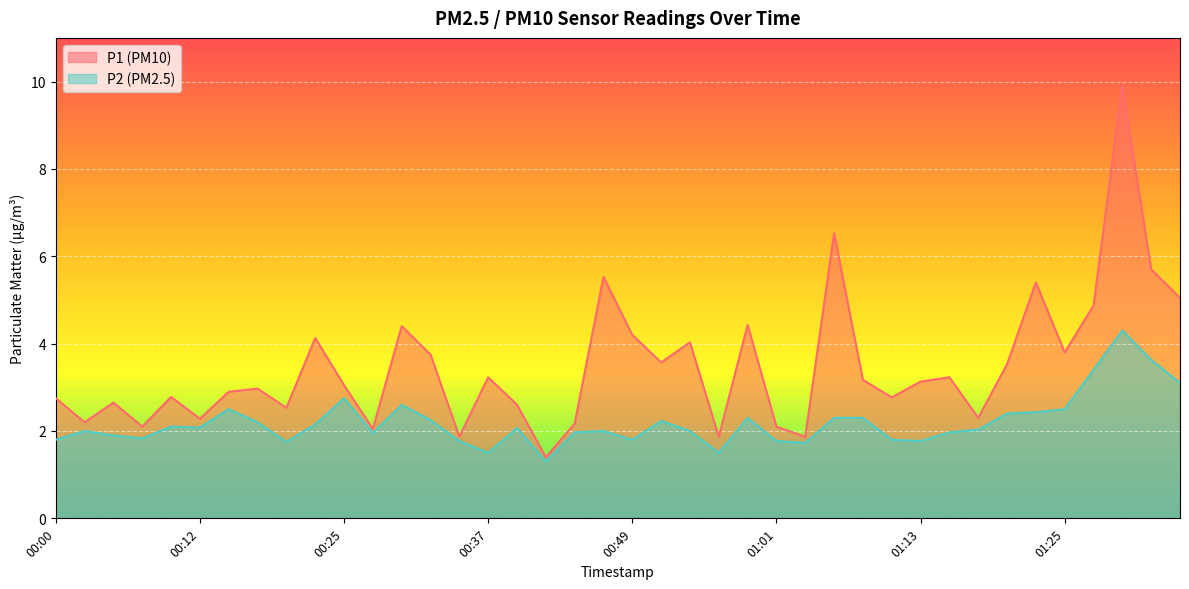

True or false: P1 has more than 2 points higher than both neighbors.

True